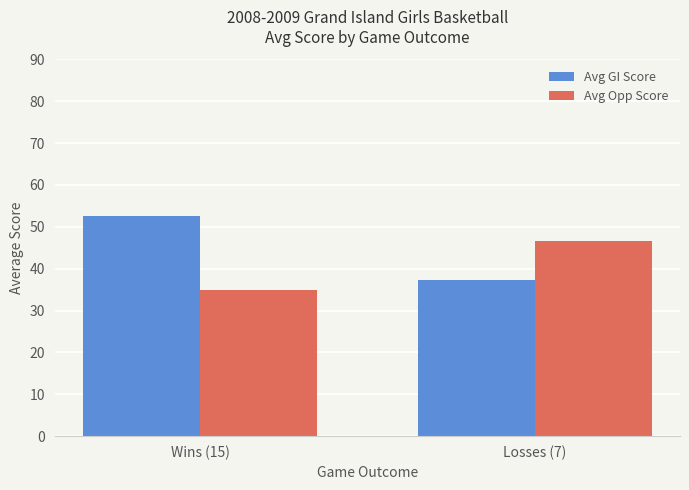

What are all the series names shown in the legend?

Avg GI Score, Avg Opp Score